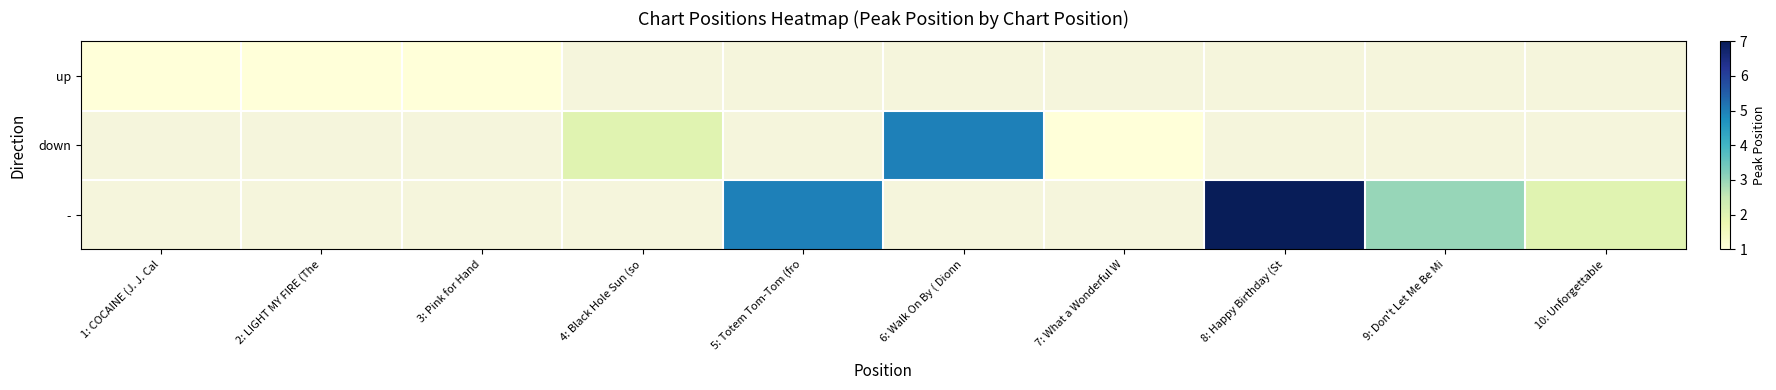

Between 4: Black Hole Sun (so and 10: Unforgettable, which is larger?

10: Unforgettable